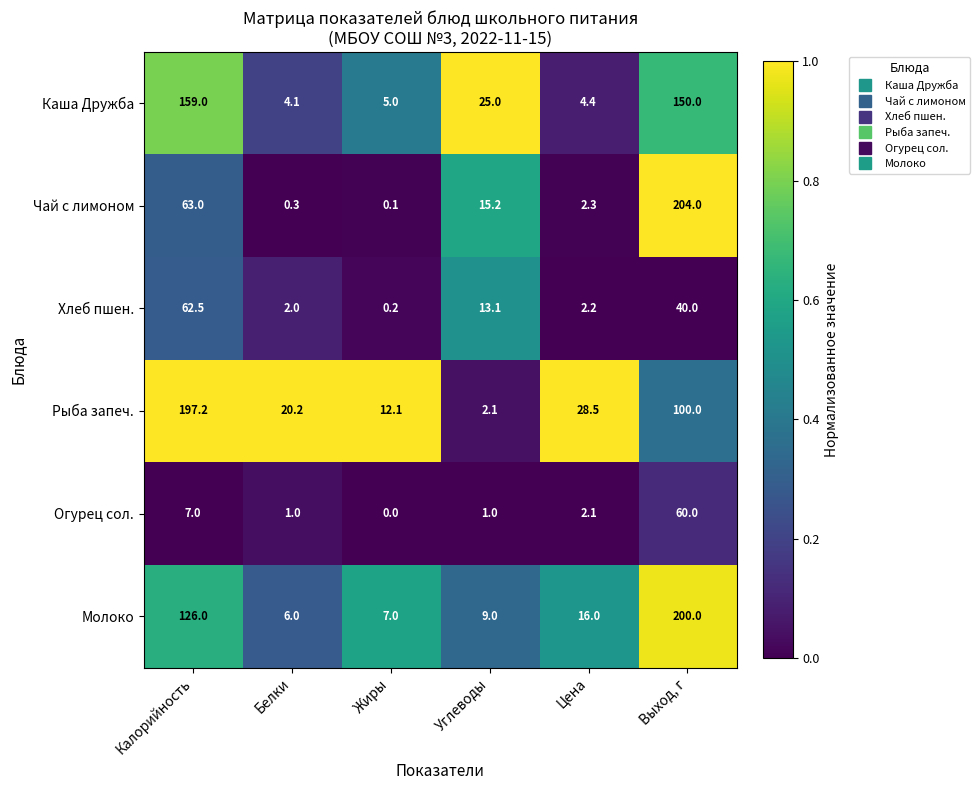

What is the sum of all Рыба запеч. values?

360.1